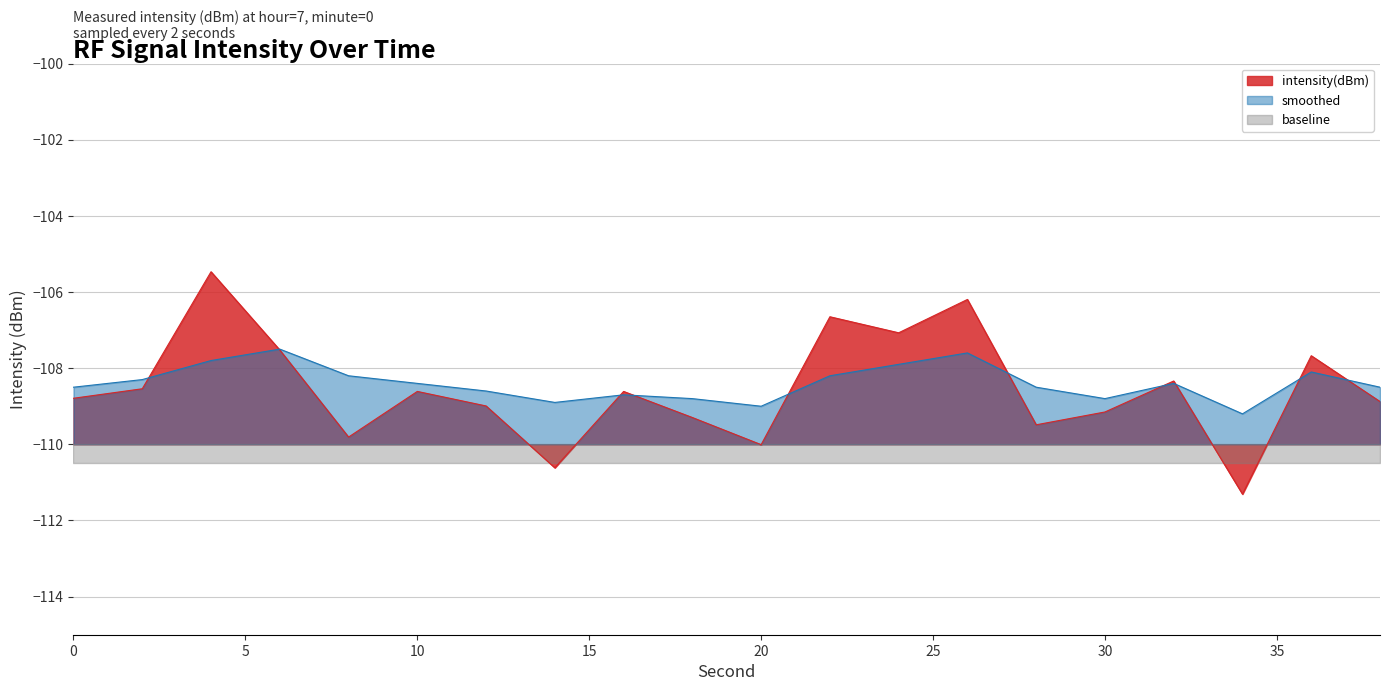

Where is the first local maximum for intensity(dBm)?

4